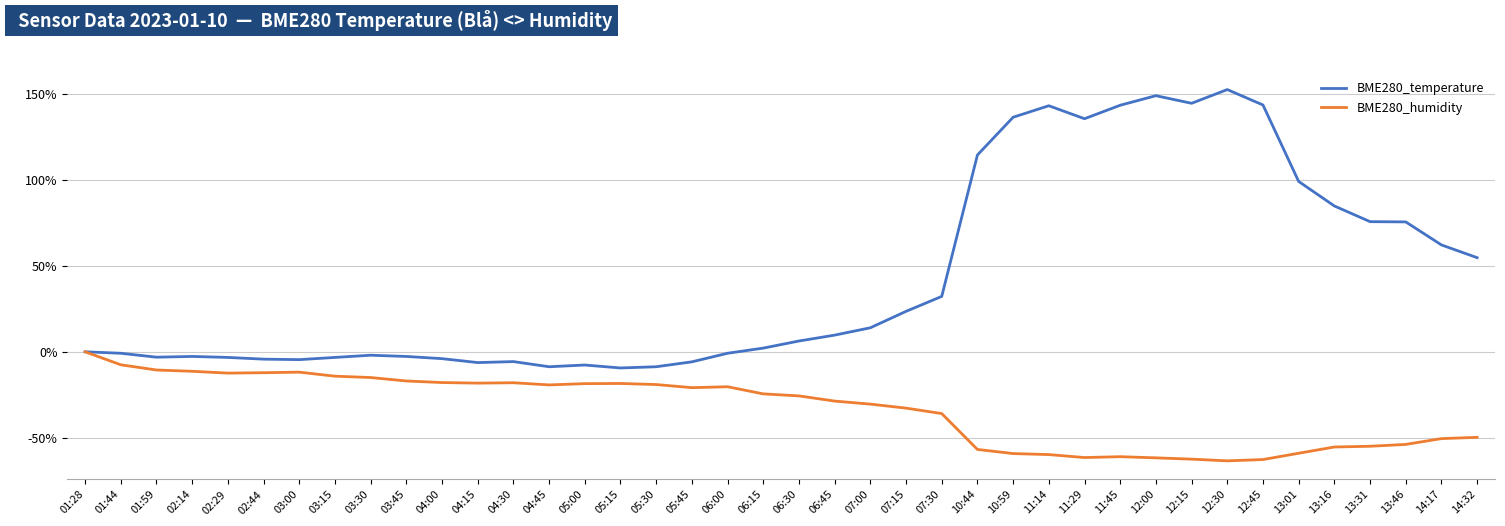

Is the value of BME280_humidity at 12:15 greater than the value of BME280_temperature at 06:30?

No